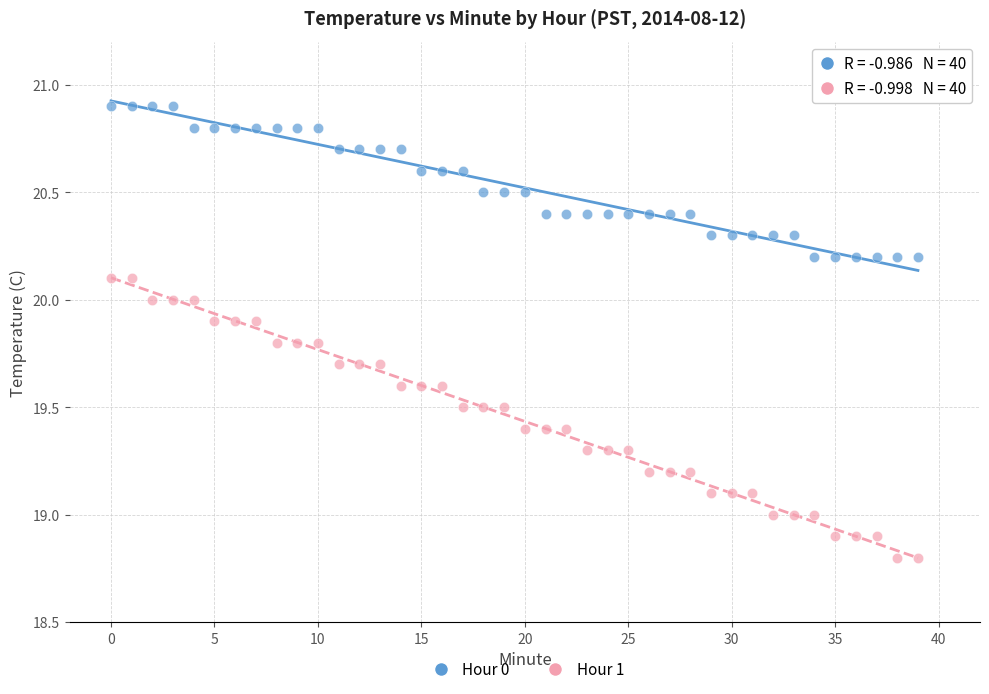

Across all data points, what is the range of Y values (max minus min)?

2.1